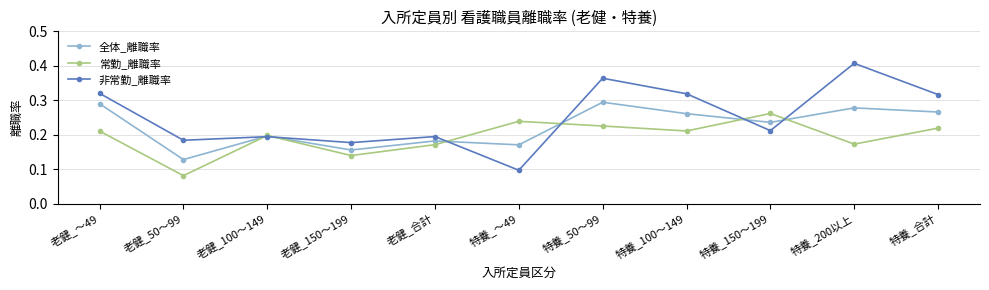

How many interior local peaks does the 全体_離職率 series have?

4